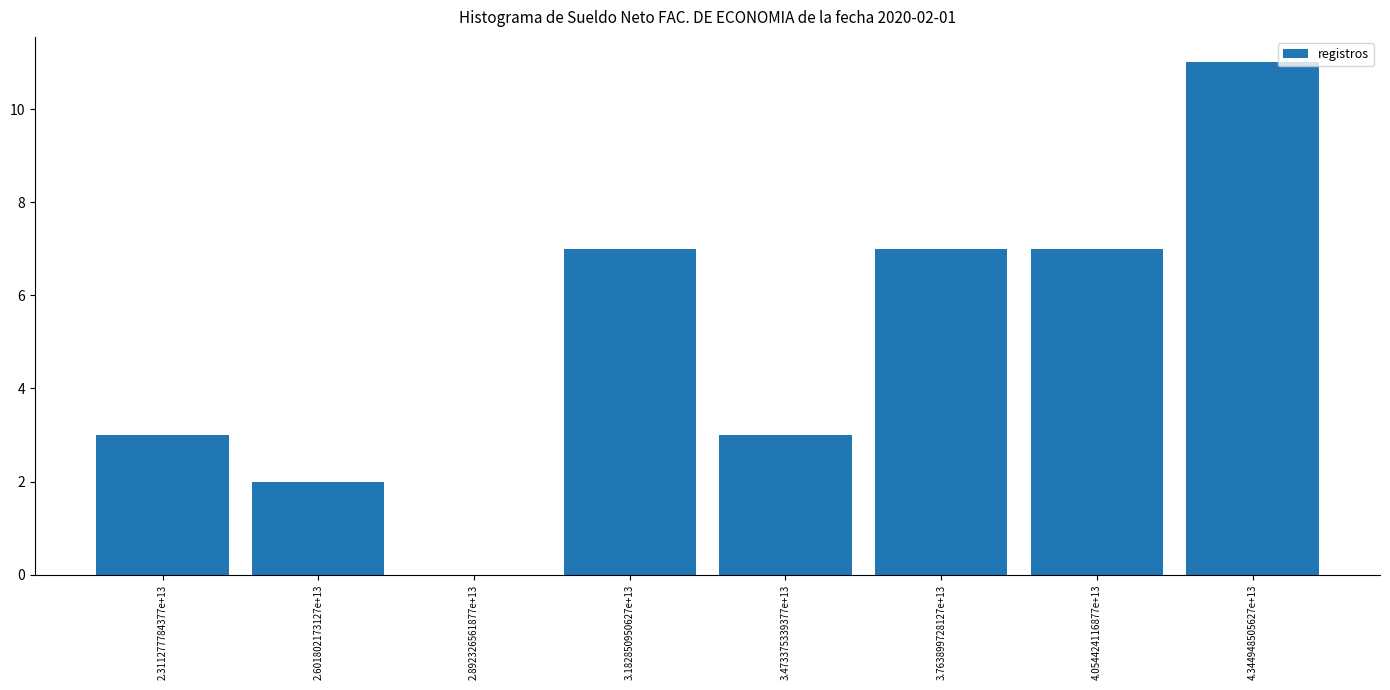

Reading left to right, list all the values displayed in this chart.

2.311277784377e+13=3	2.601802173127e+13=2	2.892326561877e+13=0	3.182850950627e+13=7	3.473375339377e+13=3	3.763899728127e+13=7	4.054424116877e+13=7	4.344948505627e+13=11